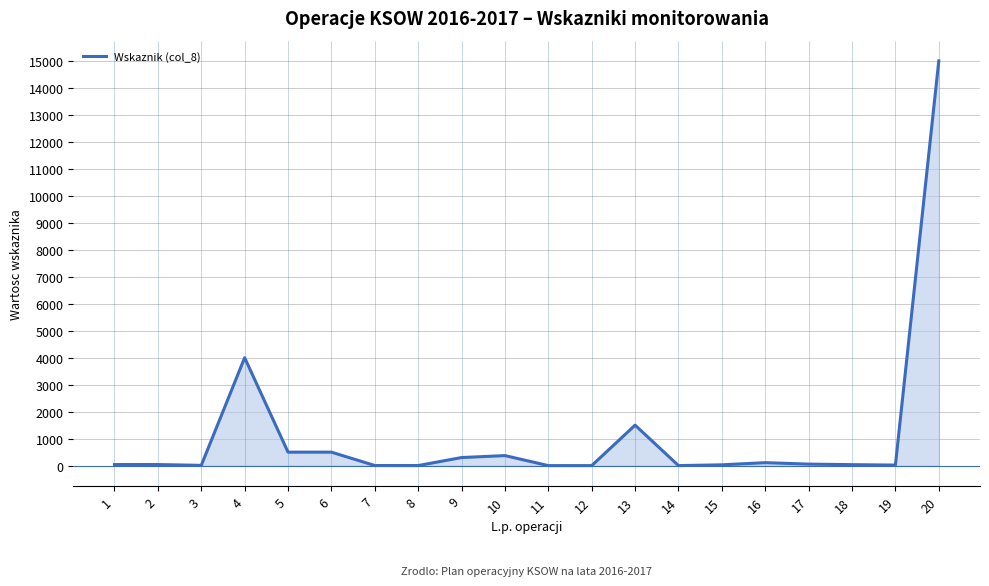

Which has a higher value, 4 or 16?

4